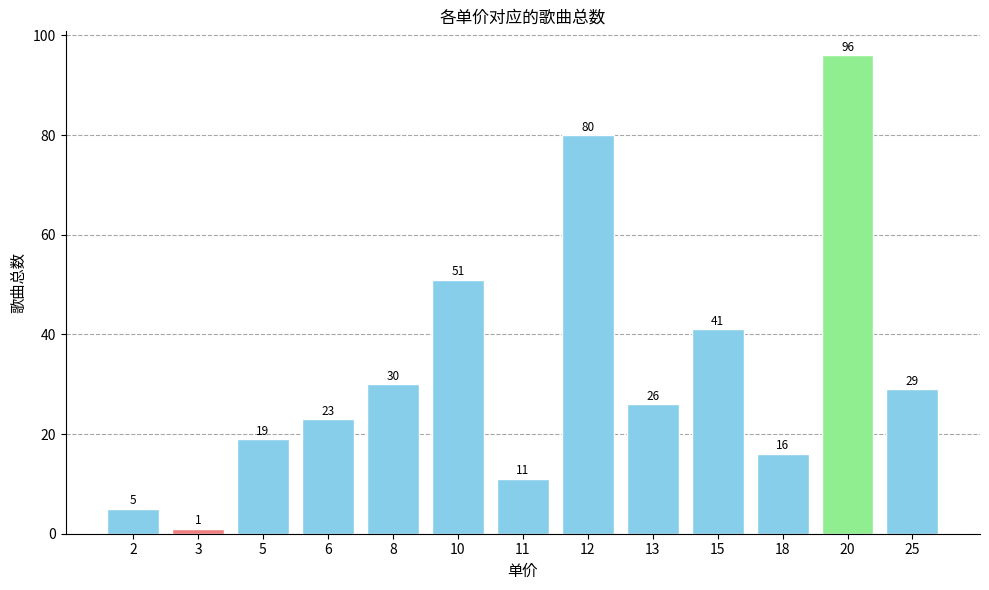

How many values are below 26?

6